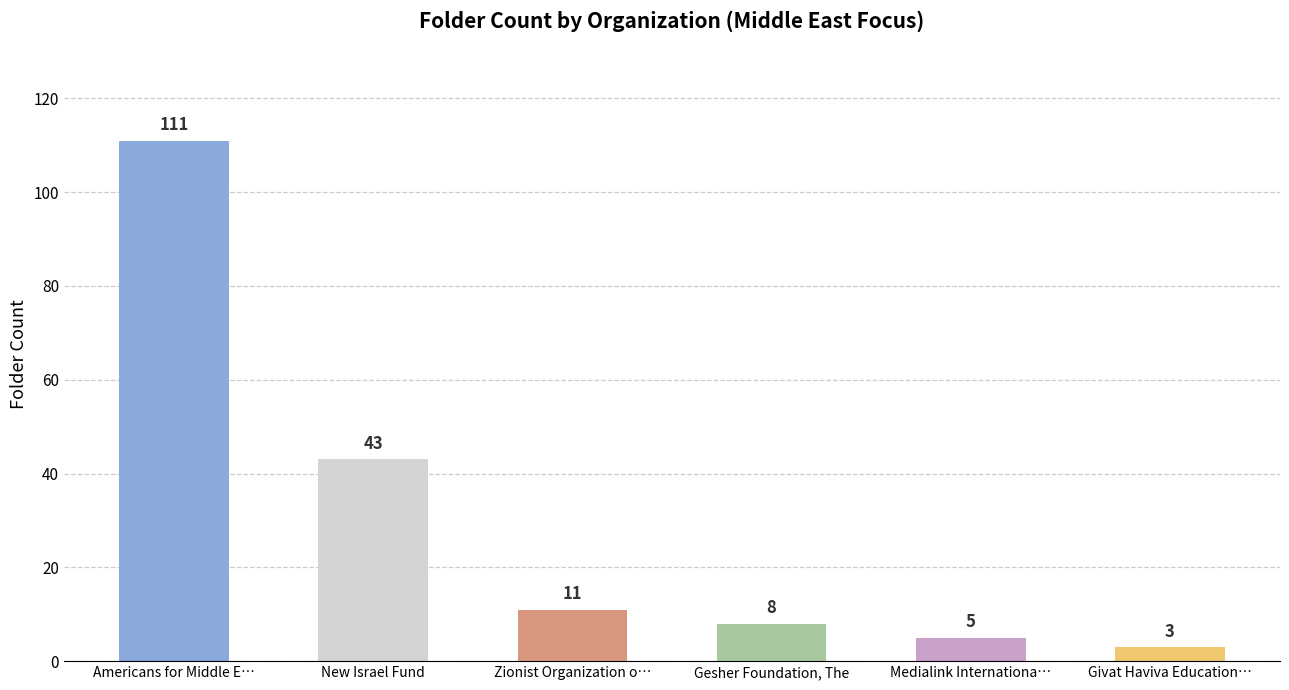

How many bars are there in total?

6